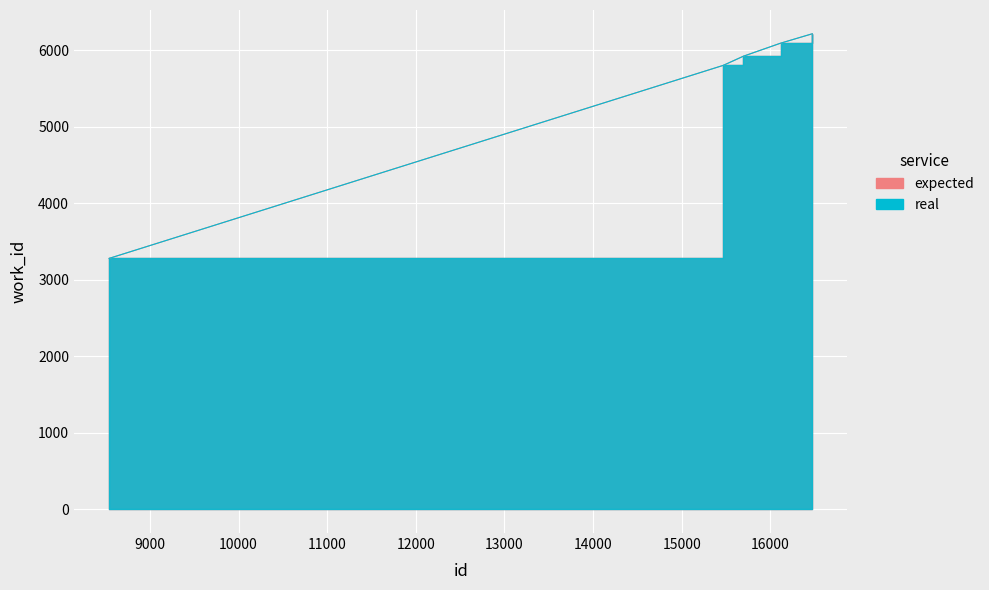

What are all the series names shown in the legend?

expected, real